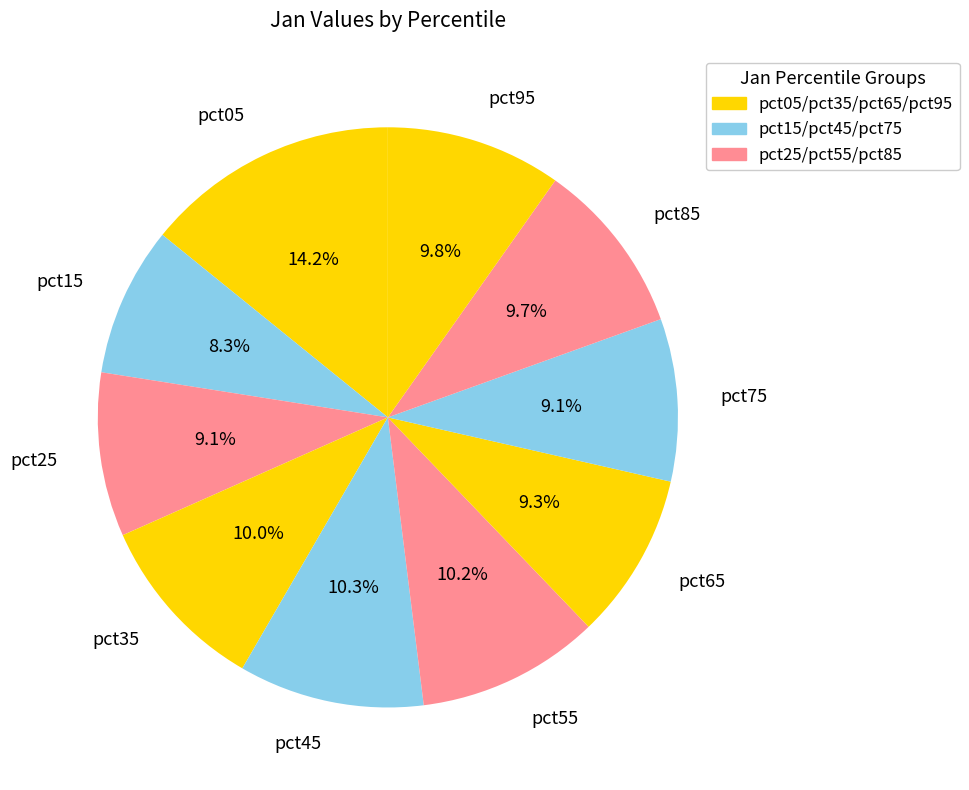

How many slices are in this pie chart?

10